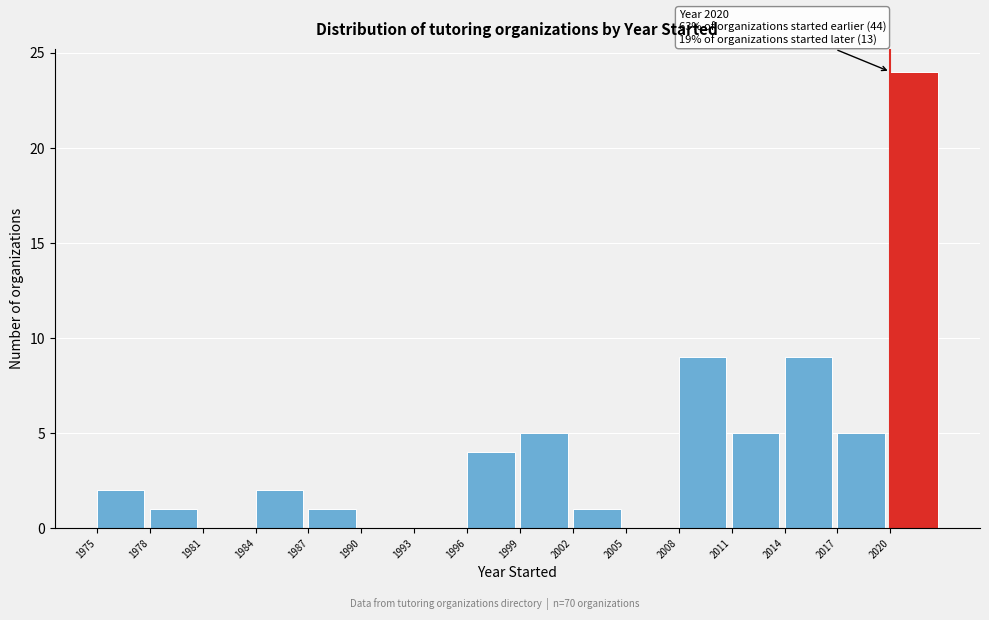

Which range on the x-axis has the tallest bar?

2020 to 2023